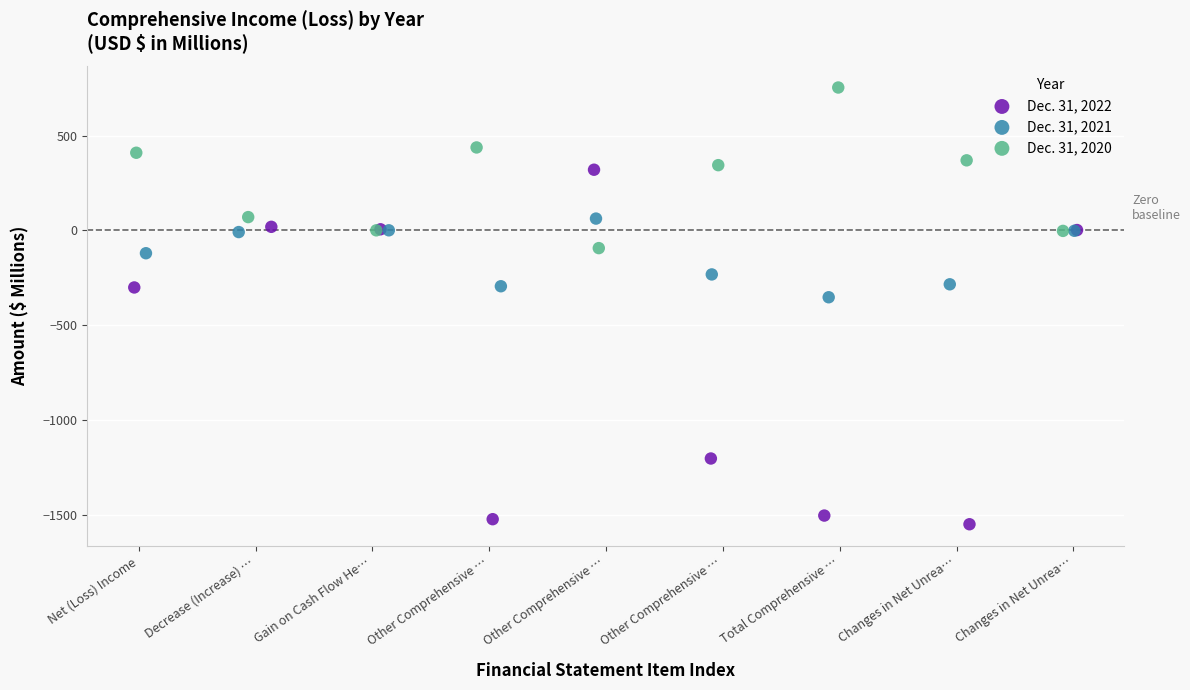

Which series has the largest Y range (max minus min)?

Dec. 31, 2022